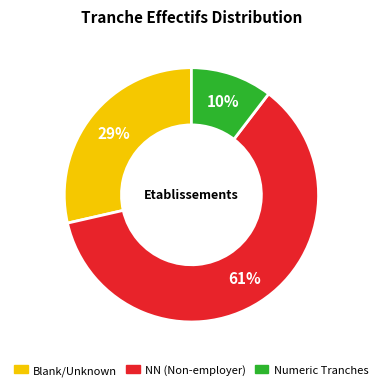

To the nearest percent, what is the difference between the largest and smallest slice percentages?

51%